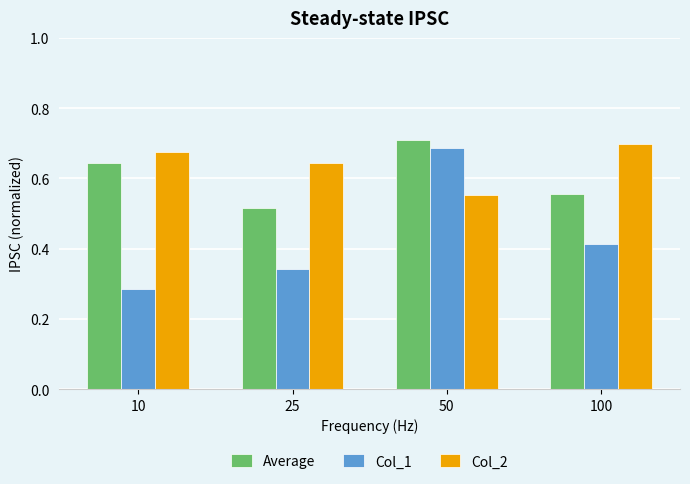

At which label does Col_1 reach its peak?

50